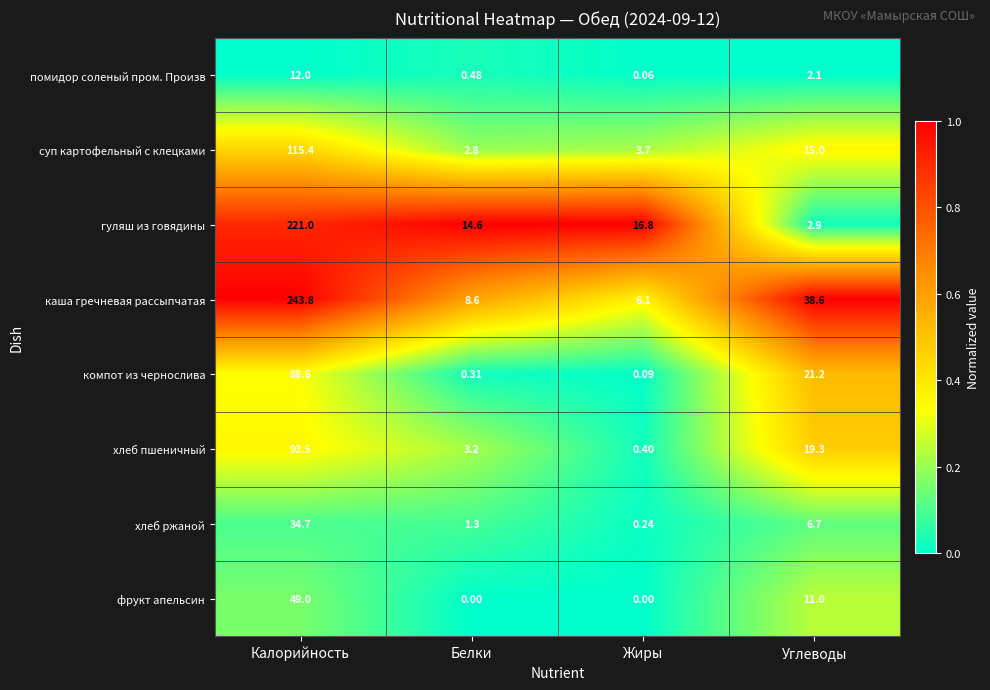

At which category is the sum across all series the highest?

Калорийность